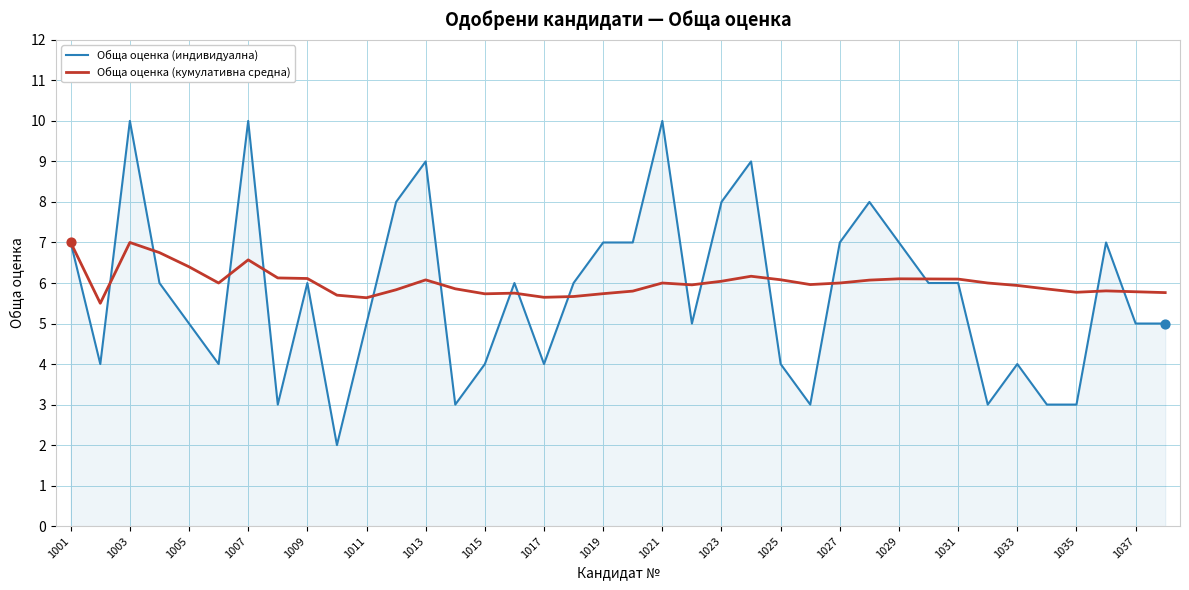

What is the lowest value of the Обща оценка (кумулативна средна) series?

5.5